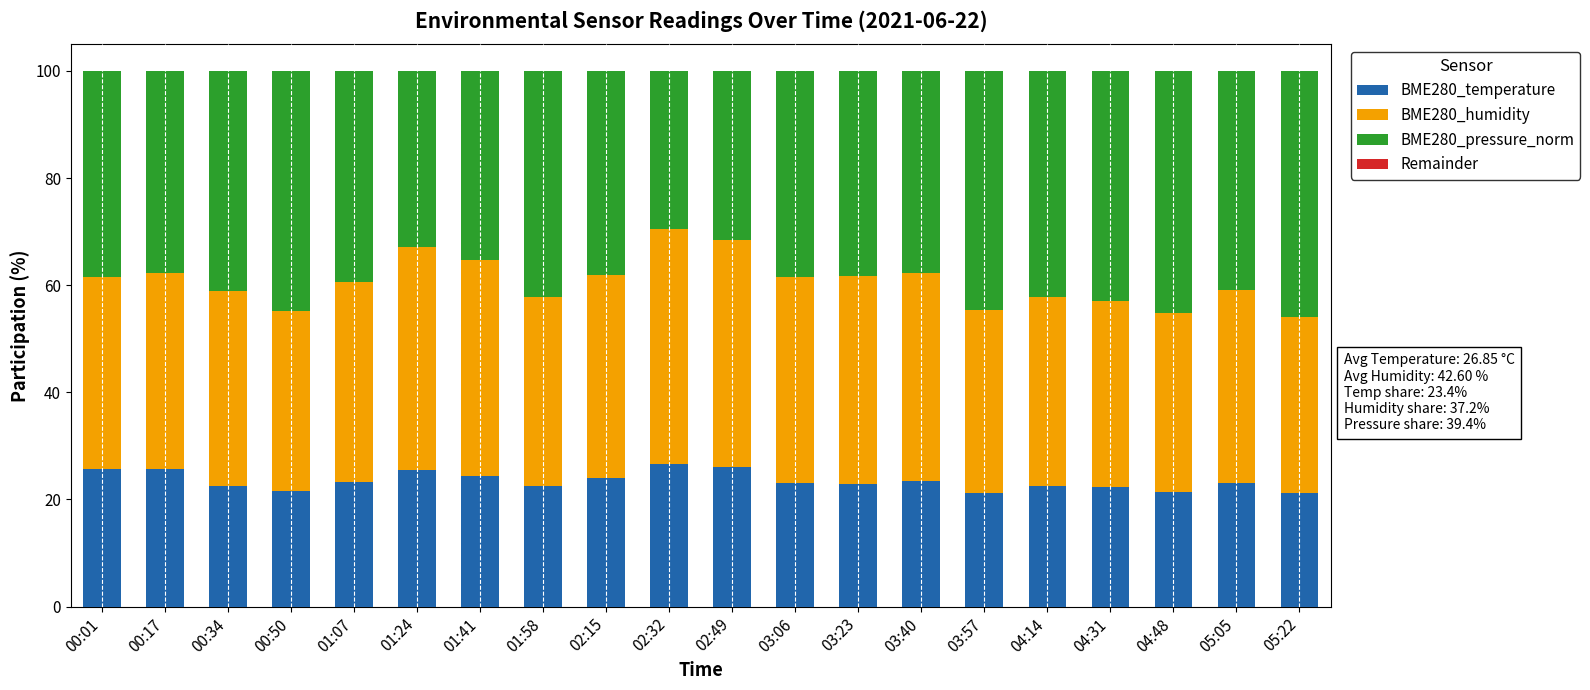

The value of BME280_temperature at 04:14 is 11.3. True or false?

False